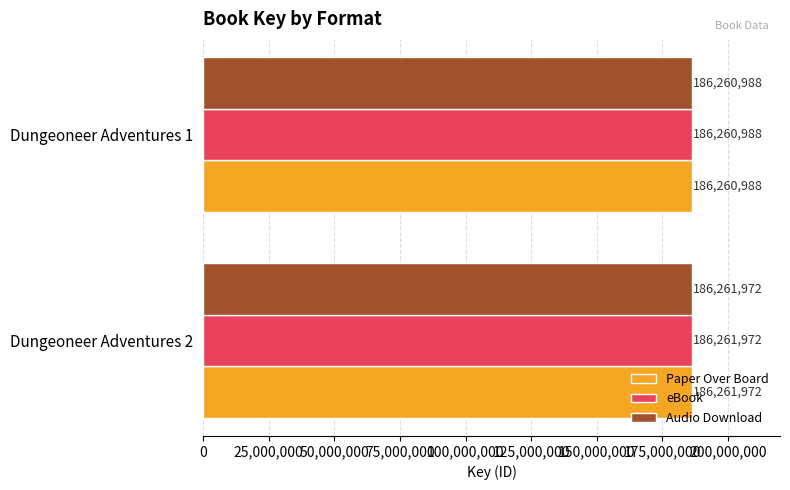

What is the approximate value of Paper Over Board at Dungeoneer Adventures 1, to the nearest 10?

186260990